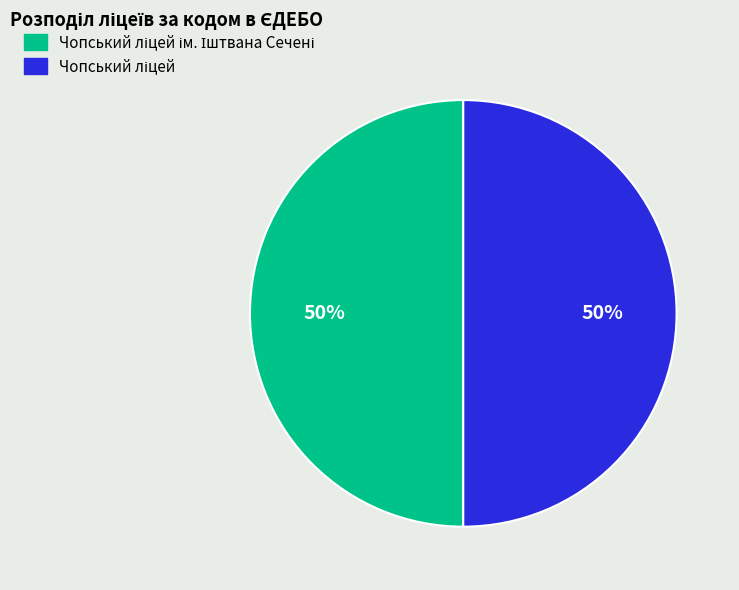

To the nearest percent, what is the average slice percentage?

50%